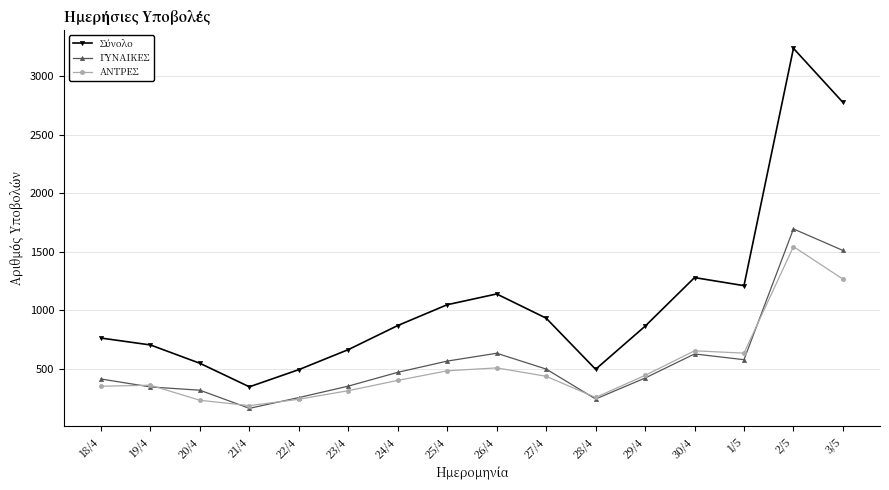

What is the spread (max minus min) of values at 18/4?

412